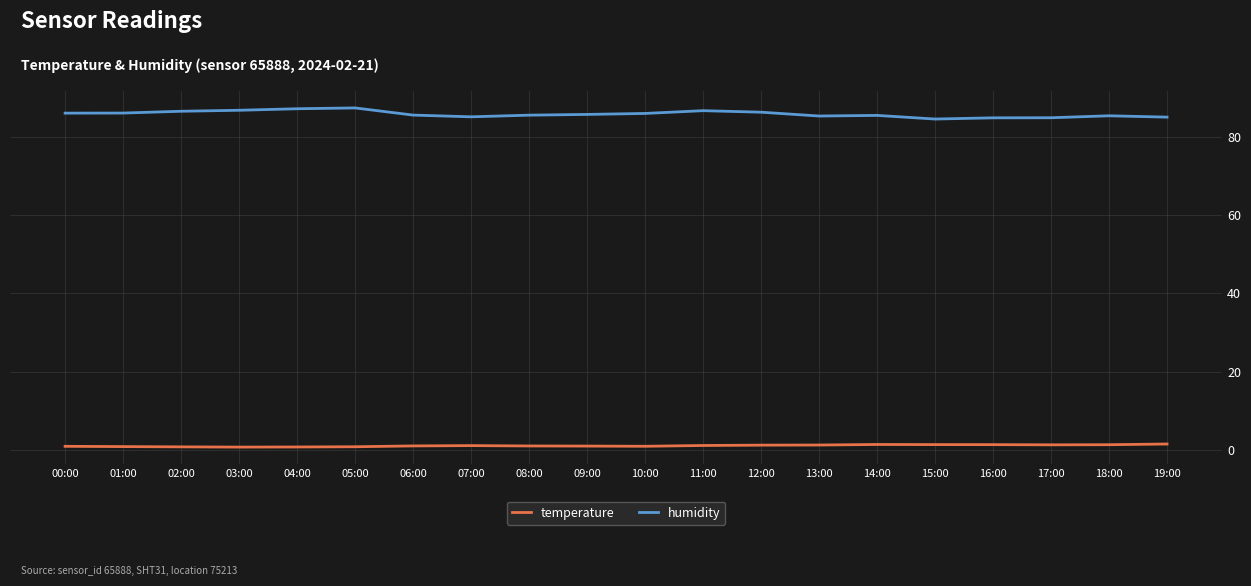

Which series has the largest range (max minus min)?

humidity